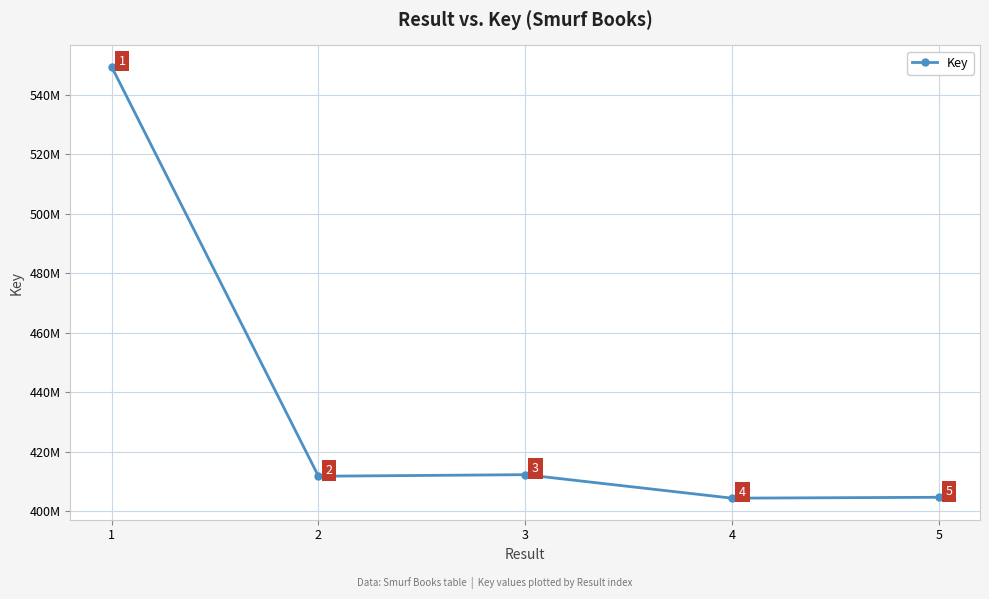

Is this an area chart (filled region under the line)?

No